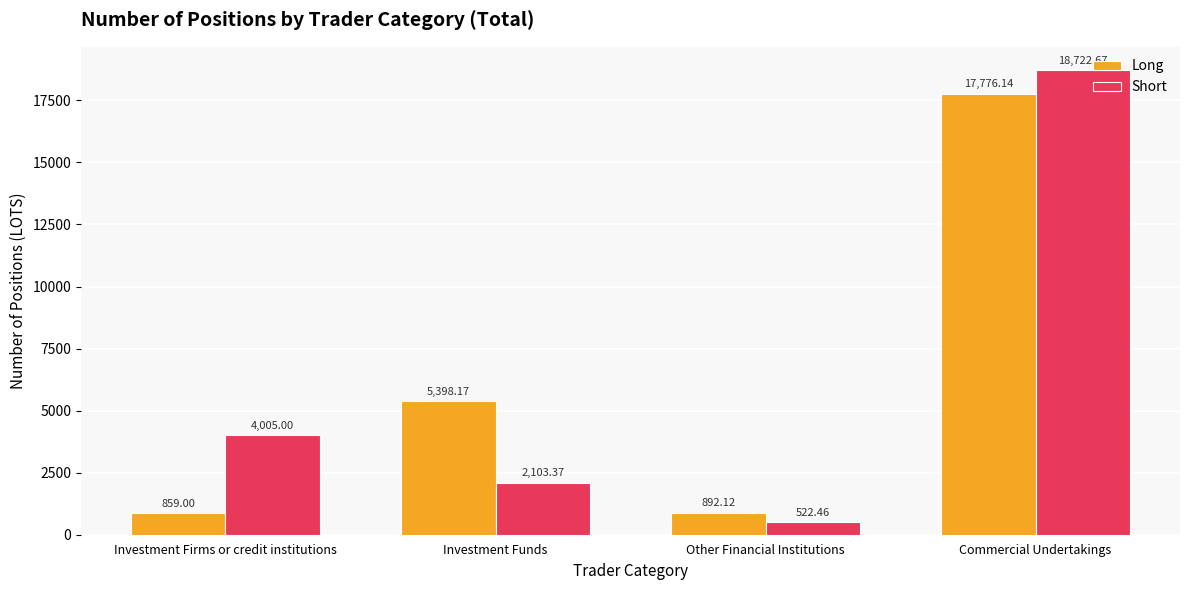

How many series are shown in this chart?

2